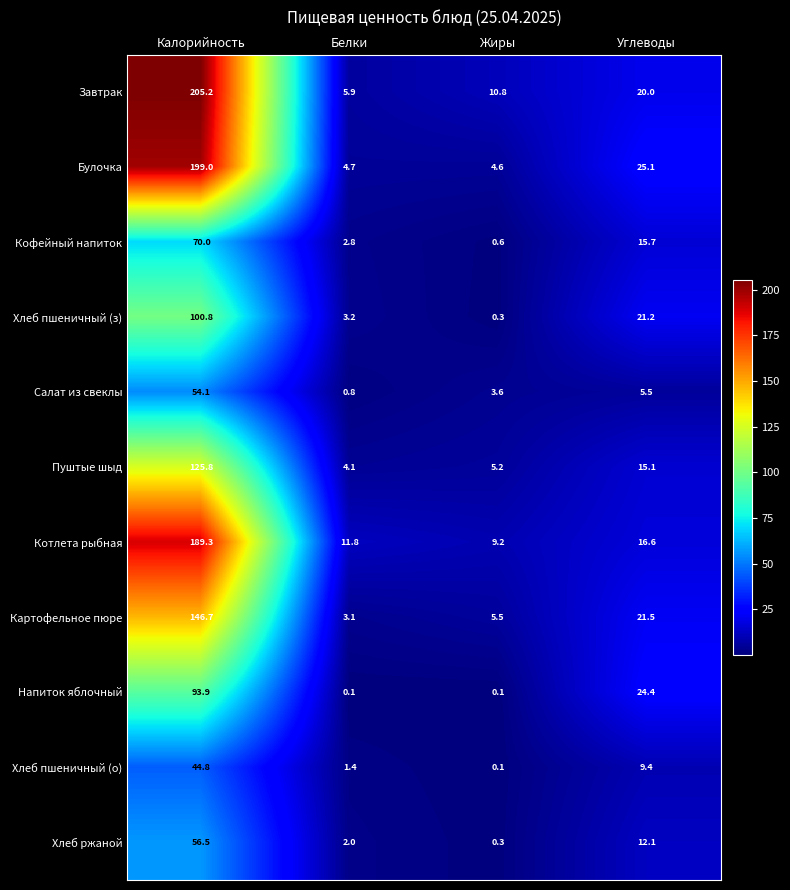

List the series in order of their peak value, lowest first.

Хлеб пшеничный (о), Салат из свеклы, Хлеб ржаной, Кофейный напиток, Напиток яблочный, Хлеб пшеничный (з), Пуштые шыд, Картофельное пюре, Котлета рыбная, Булочка, Завтрак